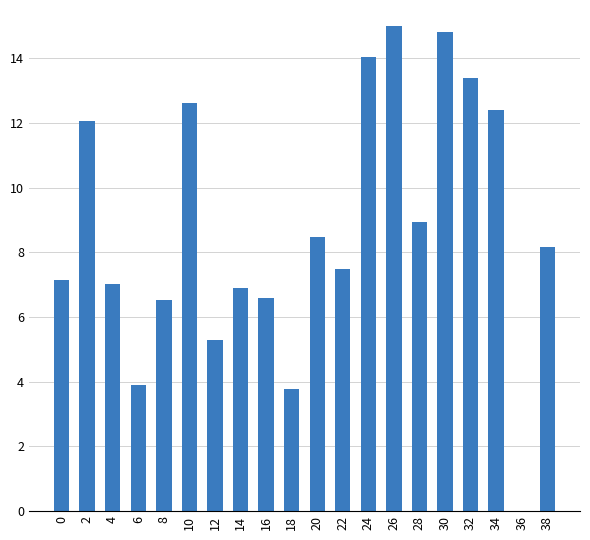

Approximately how many times larger is the value at 14 compared to 10?

0.5